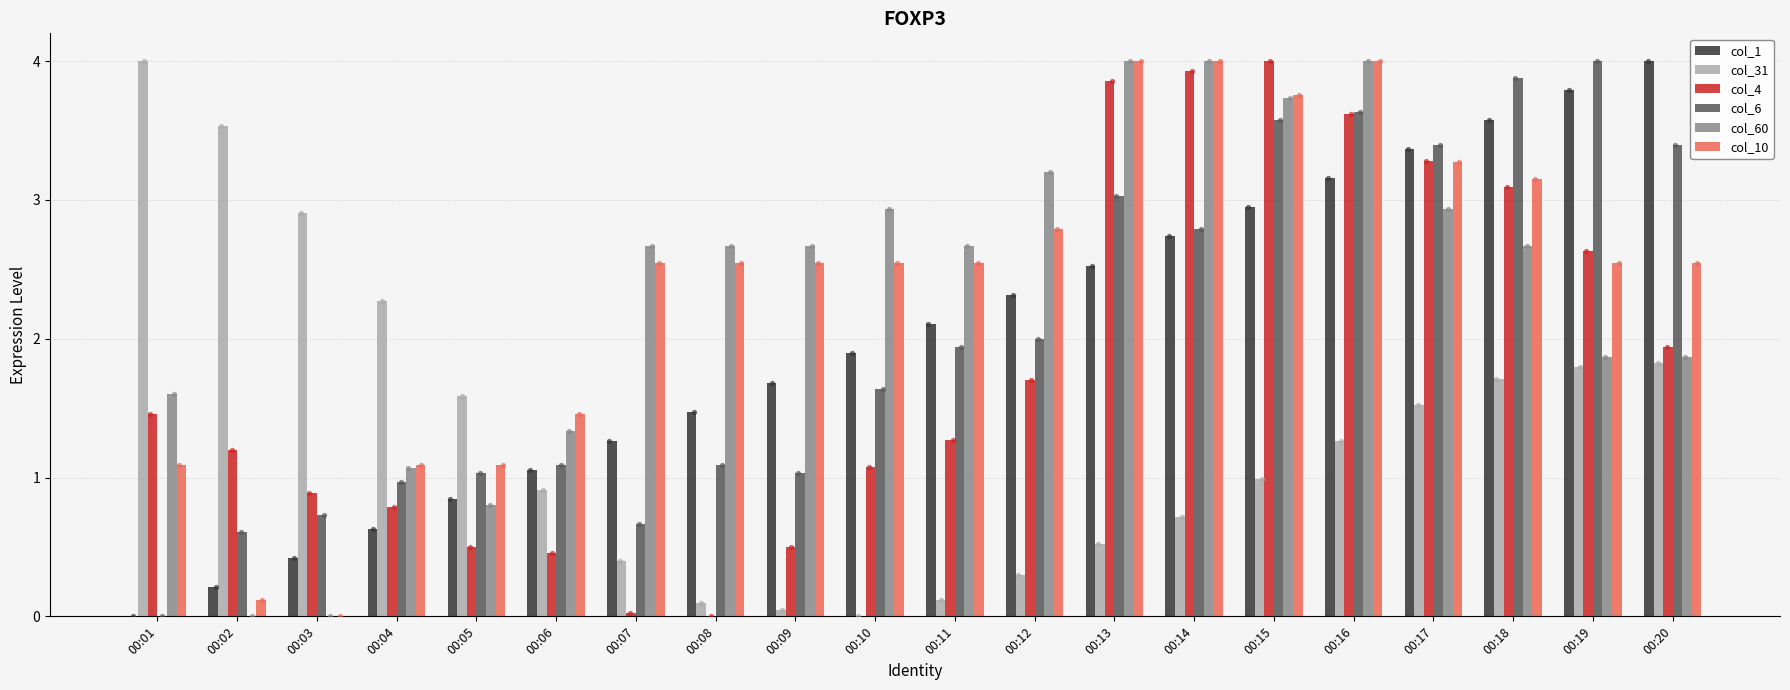

At how many categories does at least one series exceed 1?

20